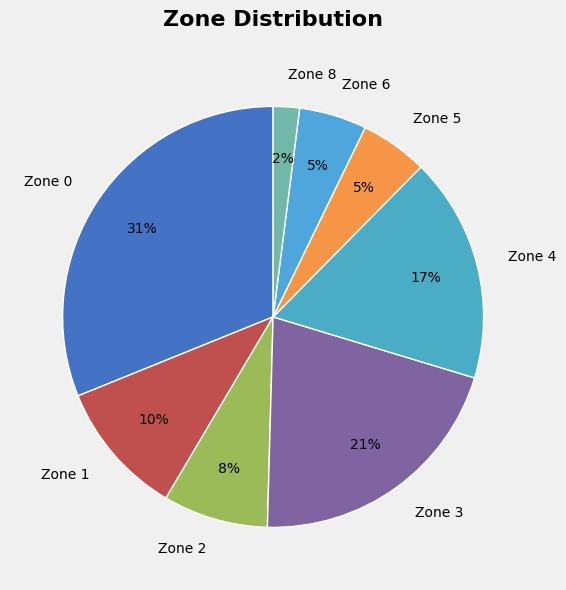

To the nearest percent, what is the difference between the Zone 1 and Zone 5 slice percentages?

5%